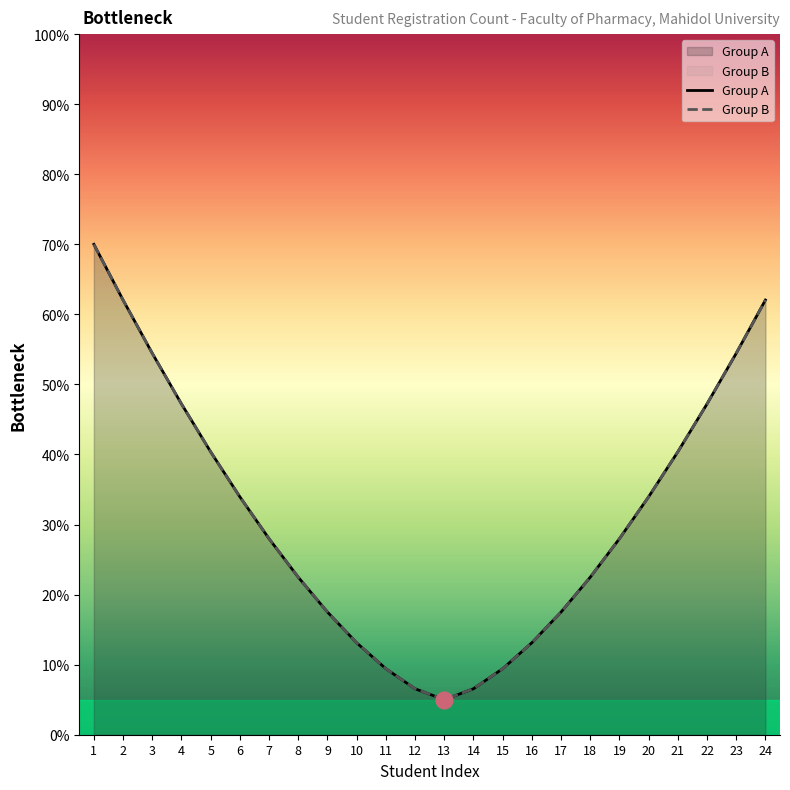

True or false: Group A and Group B cross at least once.

False